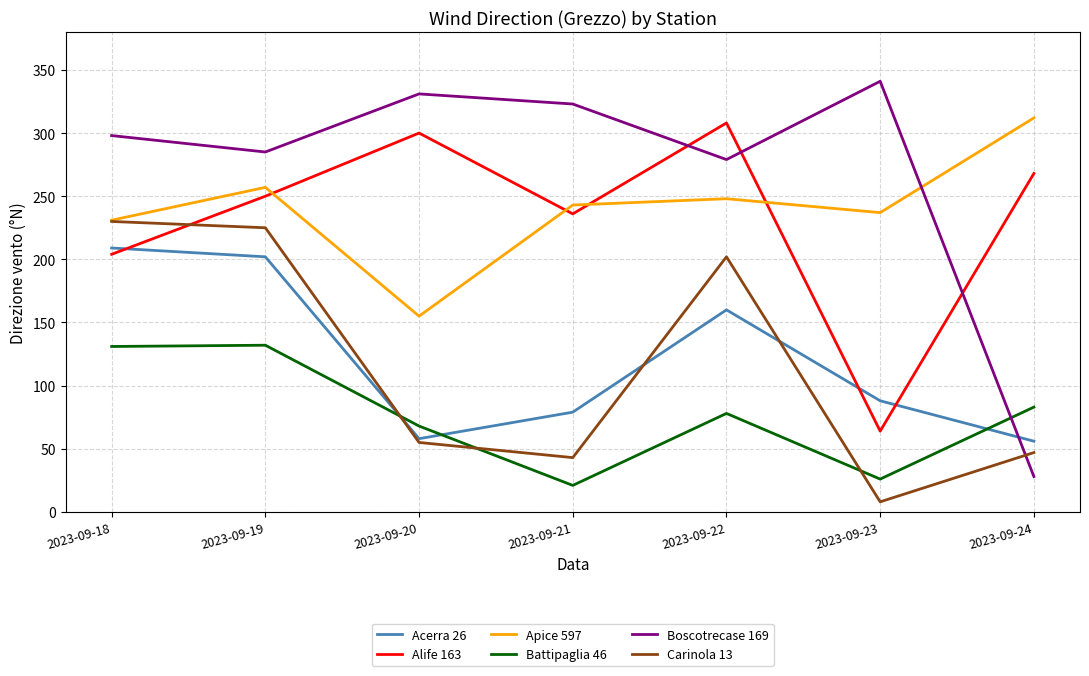

At 2023-09-23, list the series in order from largest to smallest.

Boscotrecase 169, Apice 597, Acerra 26, Alife 163, Battipaglia 46, Carinola 13